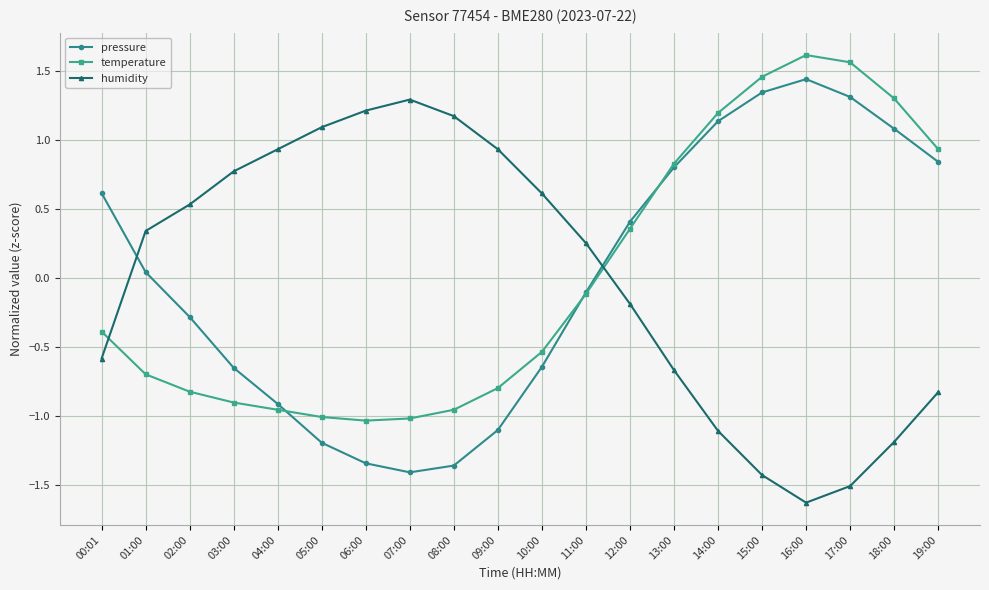

What is the label of the 4th point from the left?

03:00